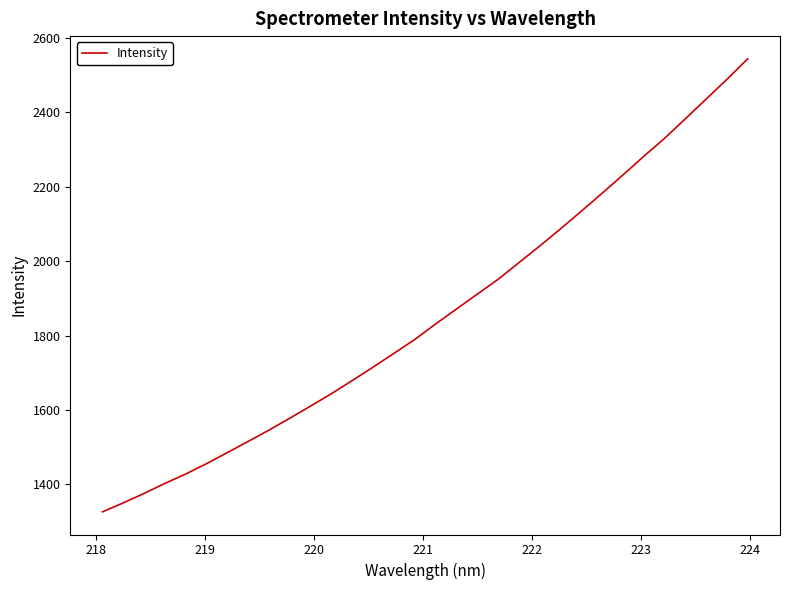

What is the maximum value shown in the chart?

2544.4